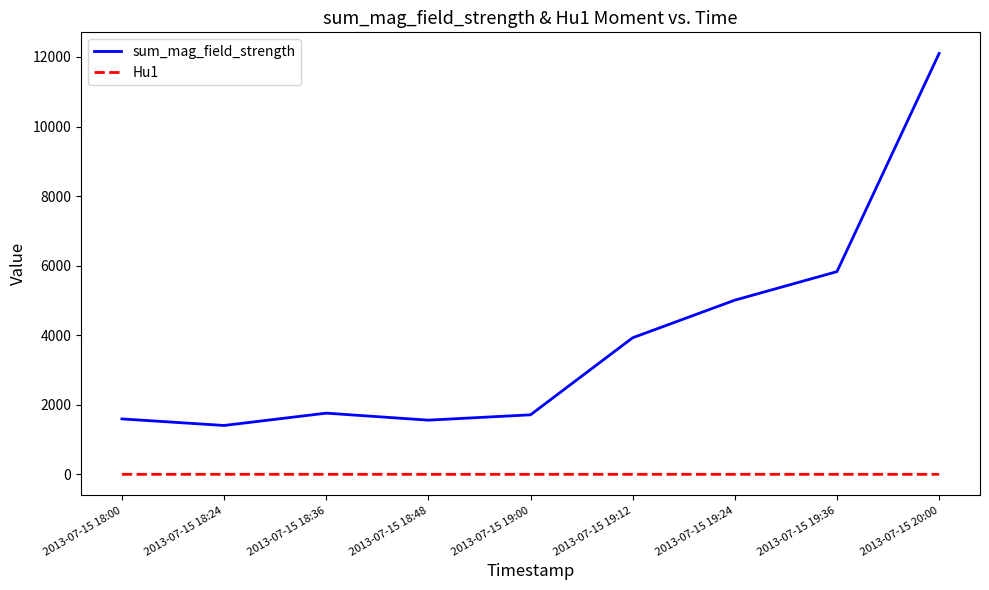

The value of sum_mag_field_strength at 2013-07-15 19:24 is 5007.6. True or false?

True